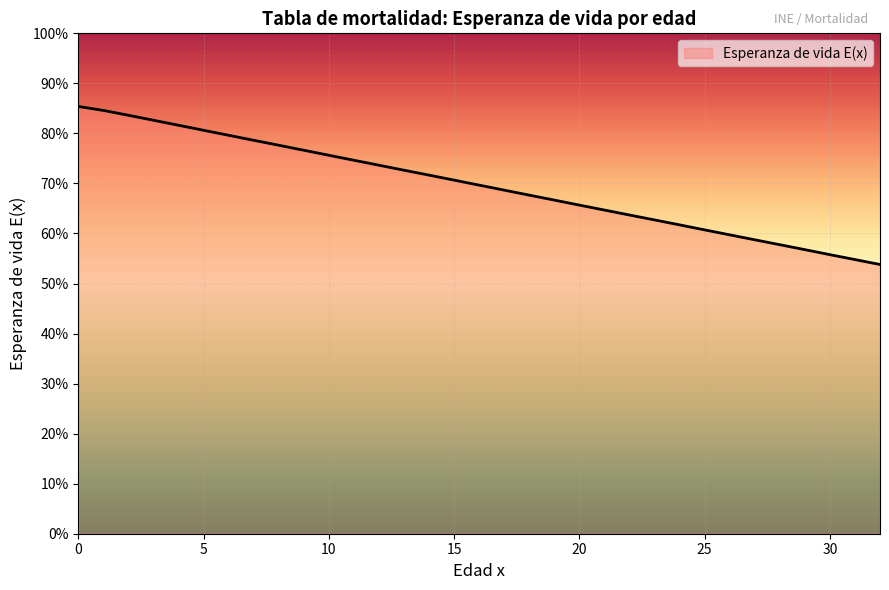

What is the maximum value shown in the chart?

85.4